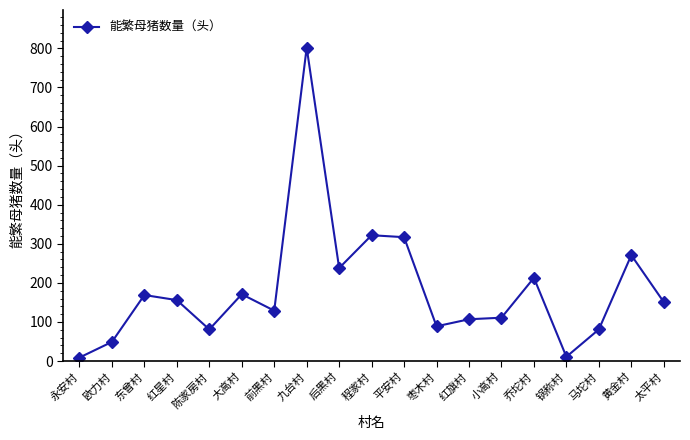

What is the approximate value at 红星村?

156